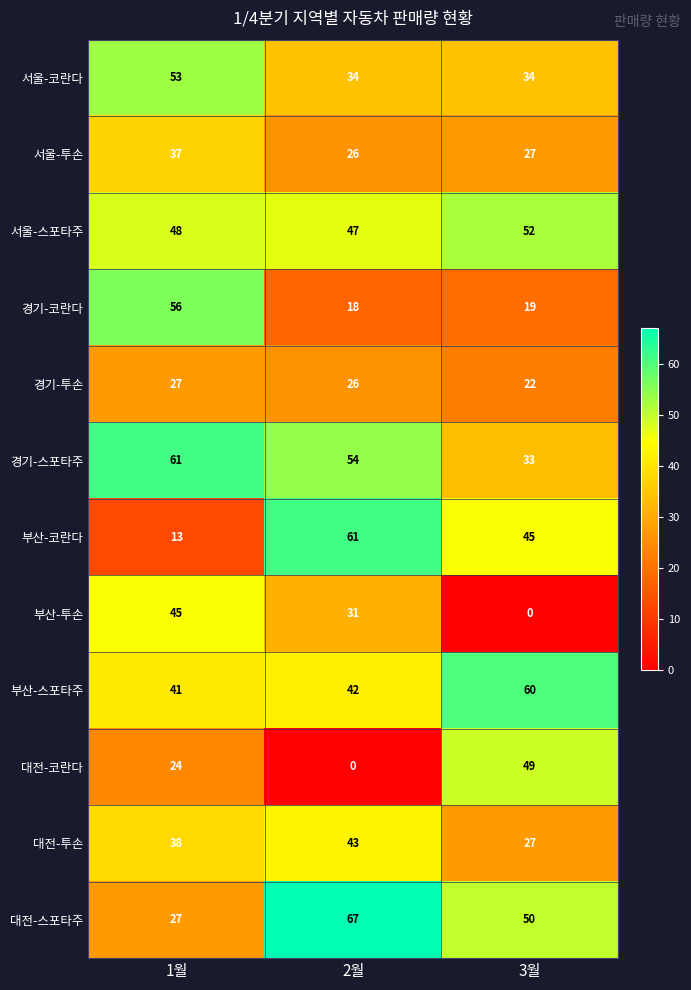

True or false: 서울-스포타주 has a value of 70 at 2월.

False